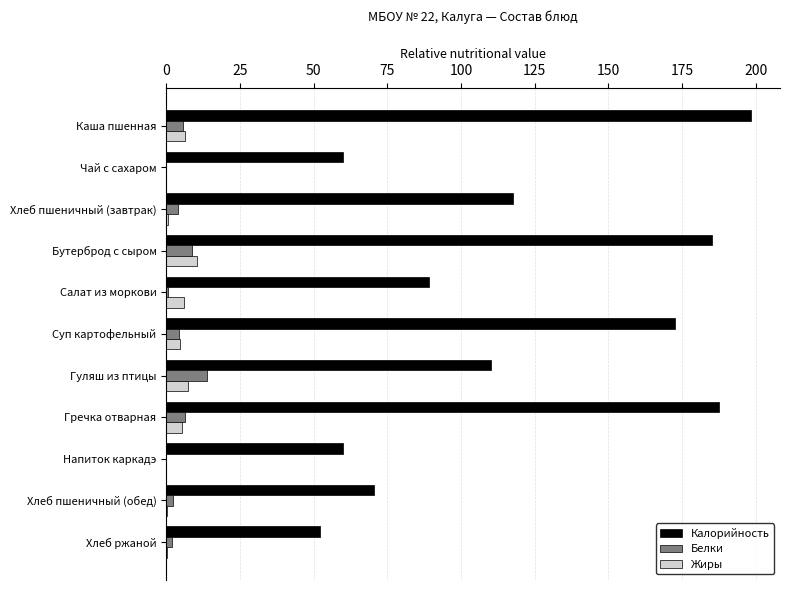

Between Хлеб пшеничный (завтрак) and Суп картофельный, which series saw the biggest shift?

Калорийность